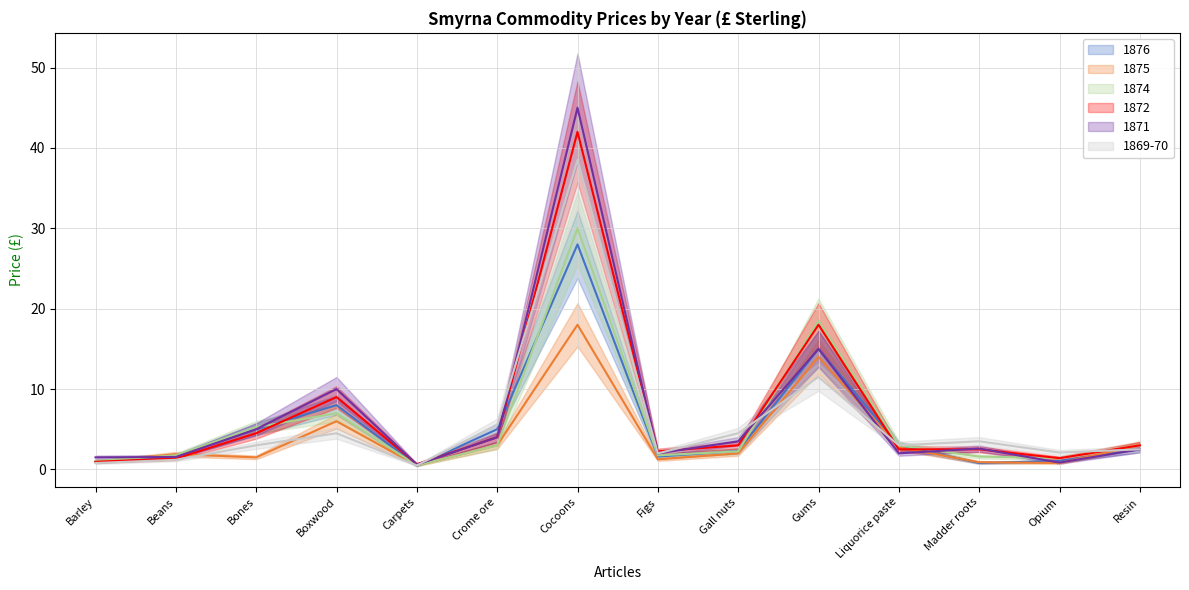

What is the average value of the 1871 series?

6.9